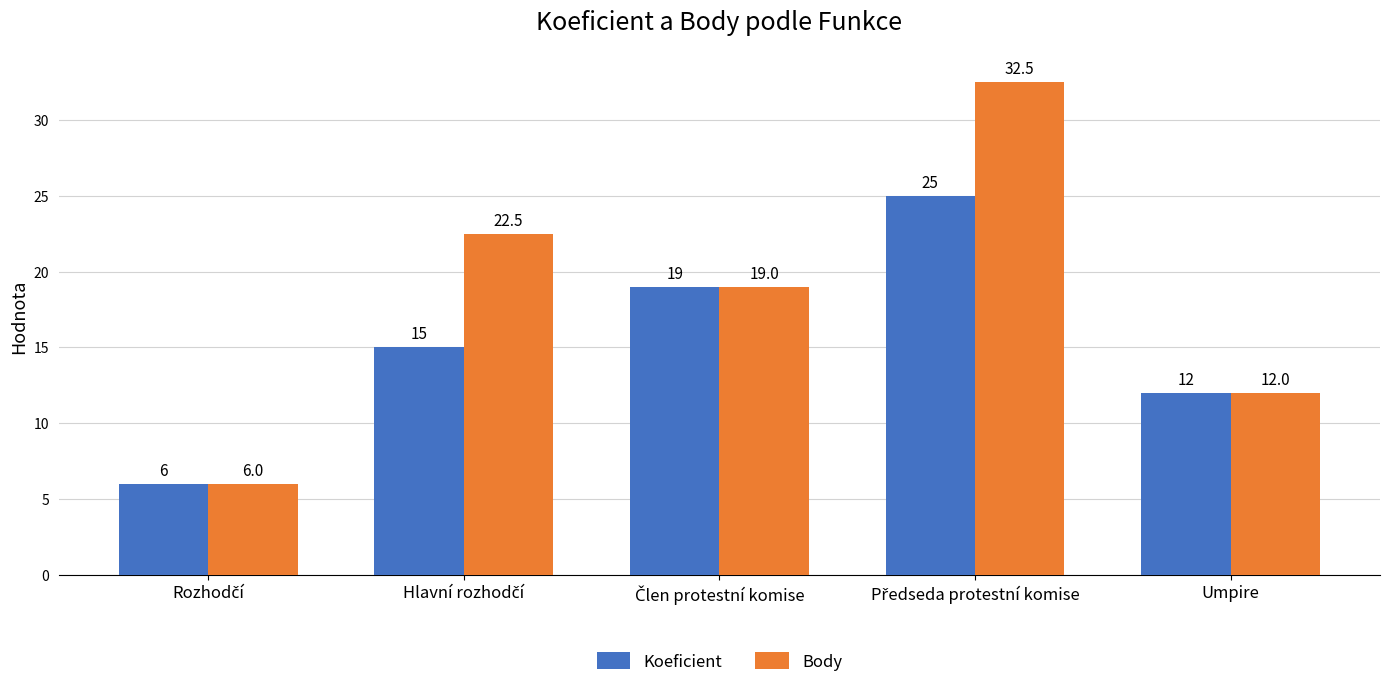

True or false: Body has a value of 12.0 at Umpire.

True